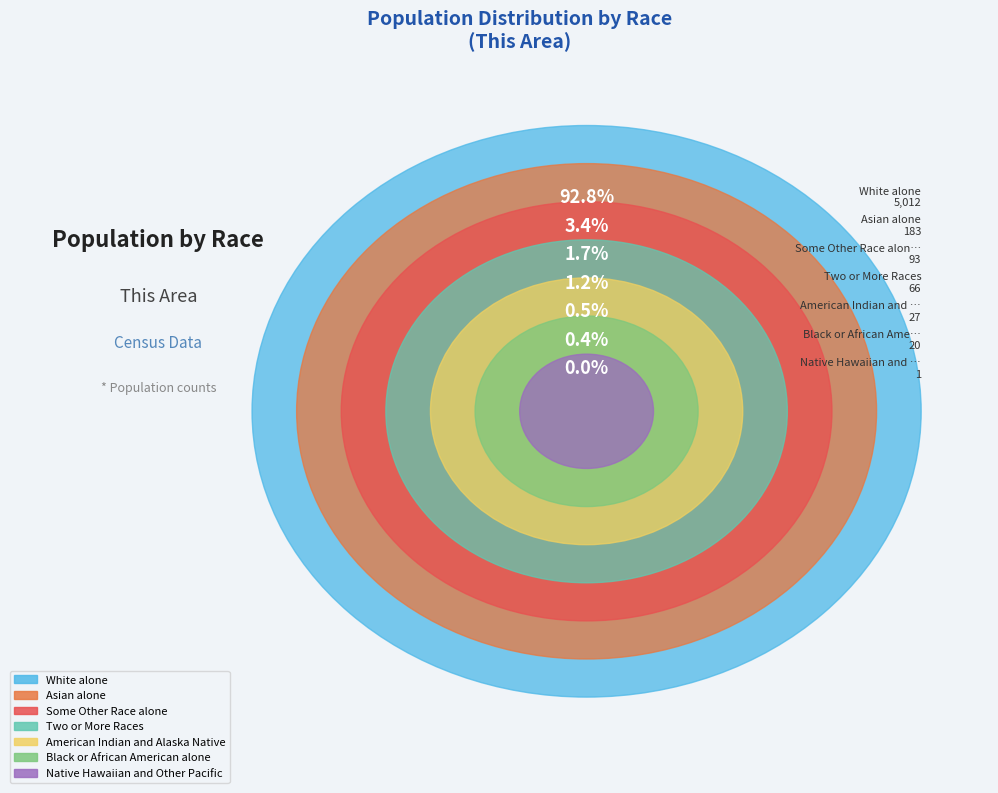

Which slice is the smallest?

Native Hawaiian and Other Pacific